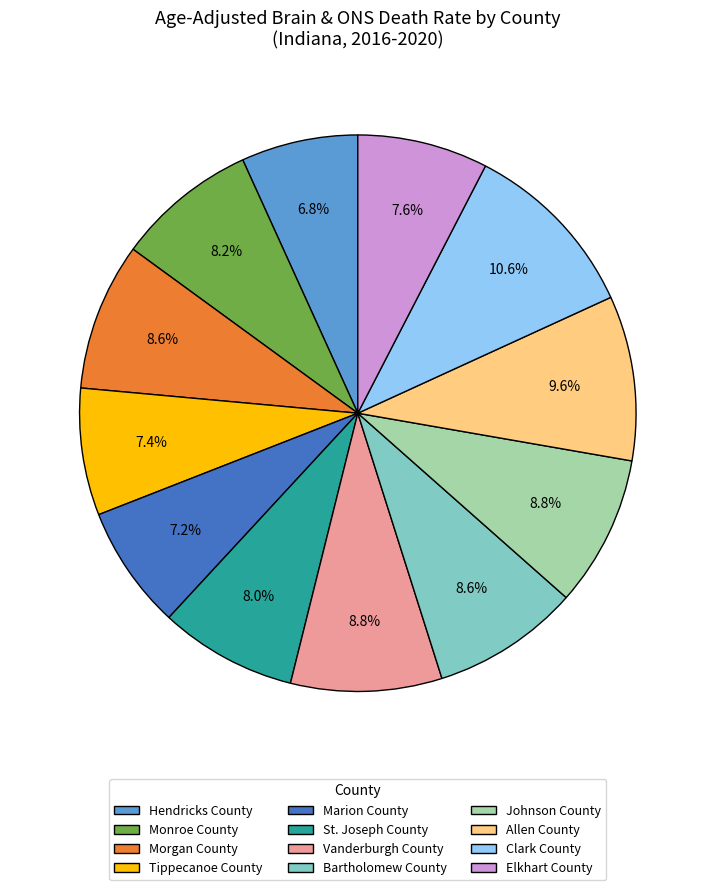

What percentage is the Tippecanoe County slice, to the nearest percent?

7%